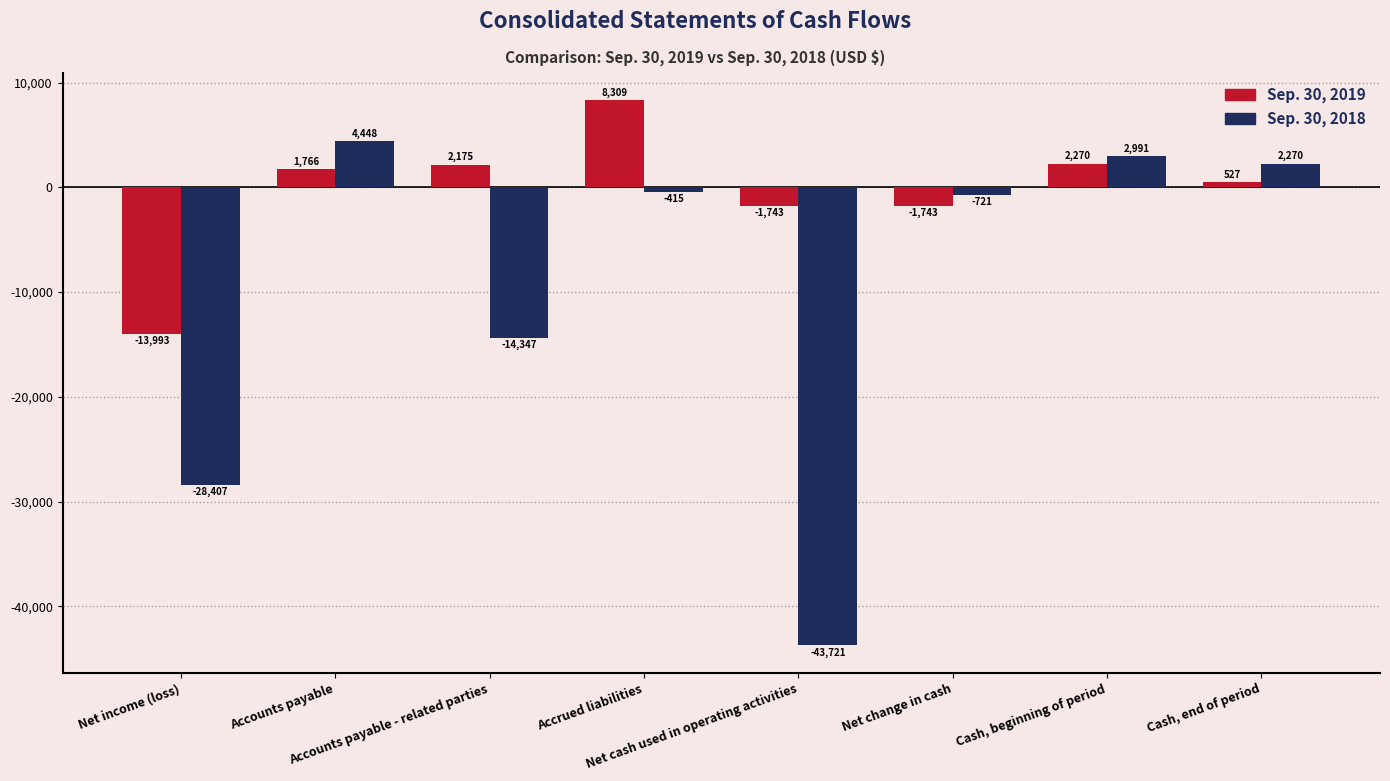

How many bars are there in total?

16